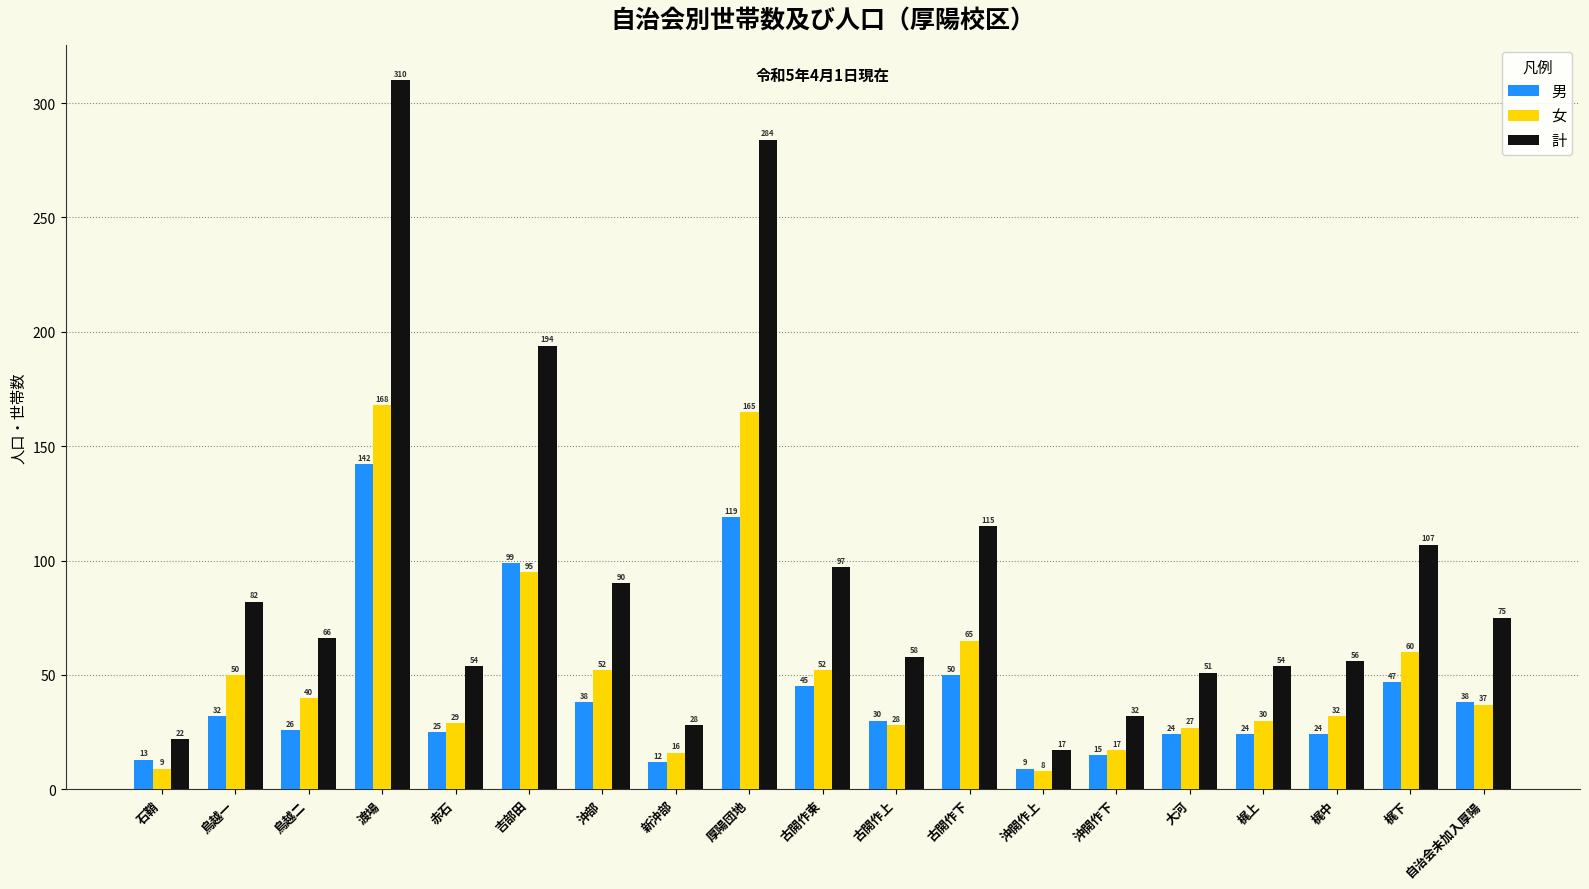

Reading left to right, list all the values displayed in this chart.

男: 13	32	26	142	25	99	38	12	119	45	30	50	9	15	24	24	24	47	38
女: 9	50	40	168	29	95	52	16	165	52	28	65	8	17	27	30	32	60	37
計: 22	82	66	310	54	194	90	28	284	97	58	115	17	32	51	54	56	107	75